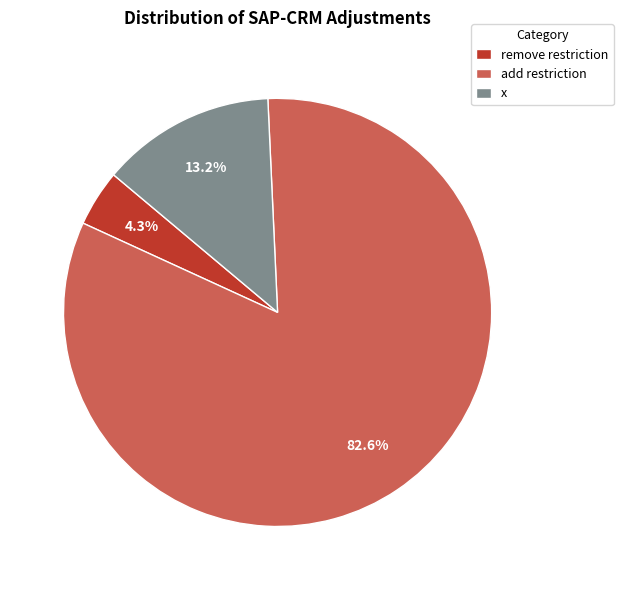

Is the sum of x and remove restriction greater than half?

No